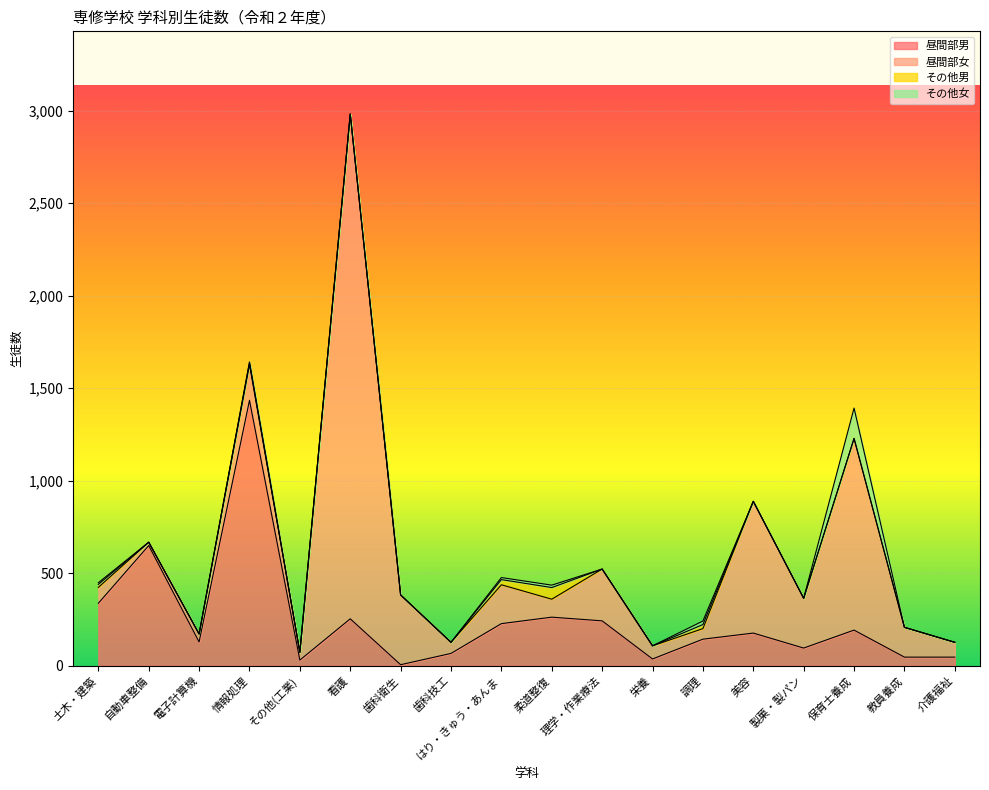

Which series has the largest total across all categories?

昼間部女